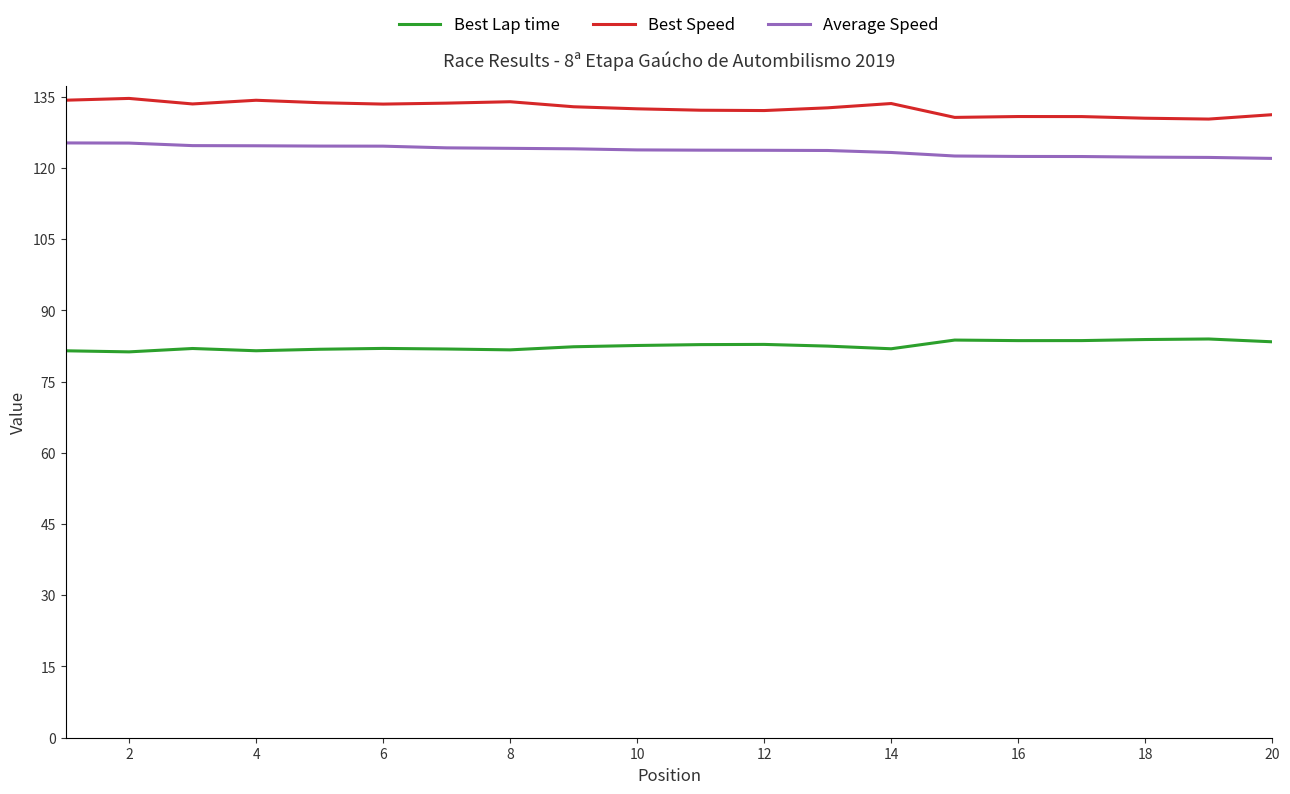

True or false: Best Lap time and Average Speed cross at least once.

False